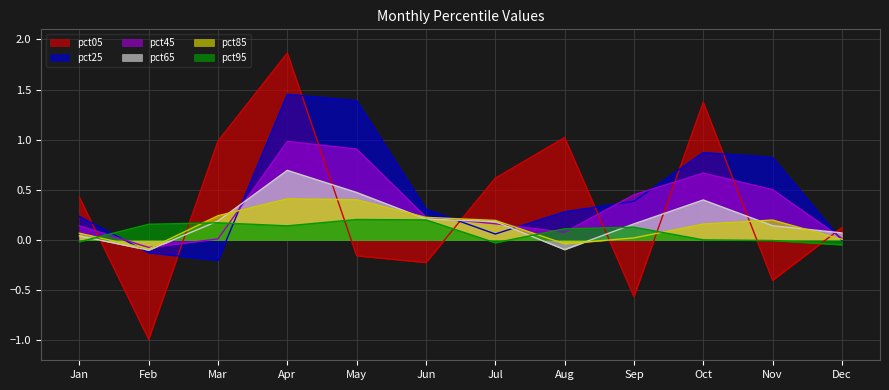

At which label does pct65 reach its peak?

Apr